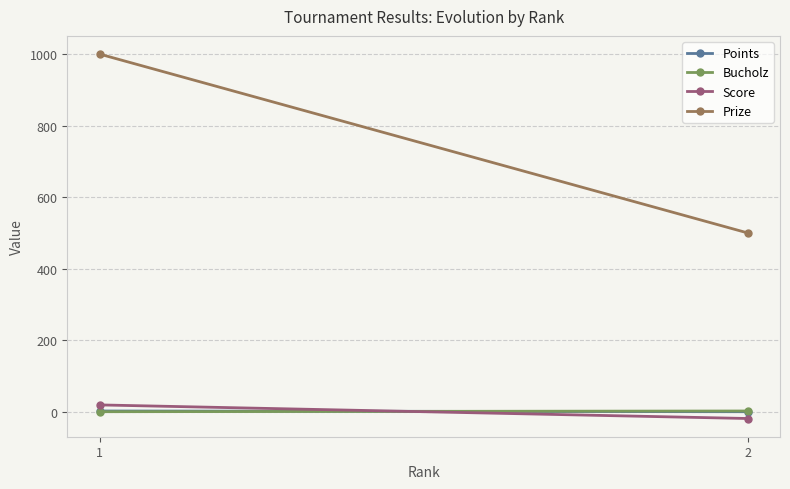

What is the value of the Prize point at the 1st from the left?

1000